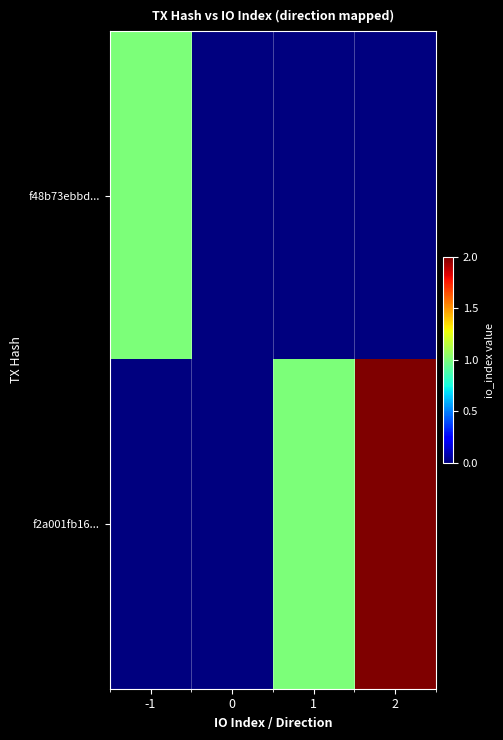

What is the difference between the highest and lowest values at 2?

2